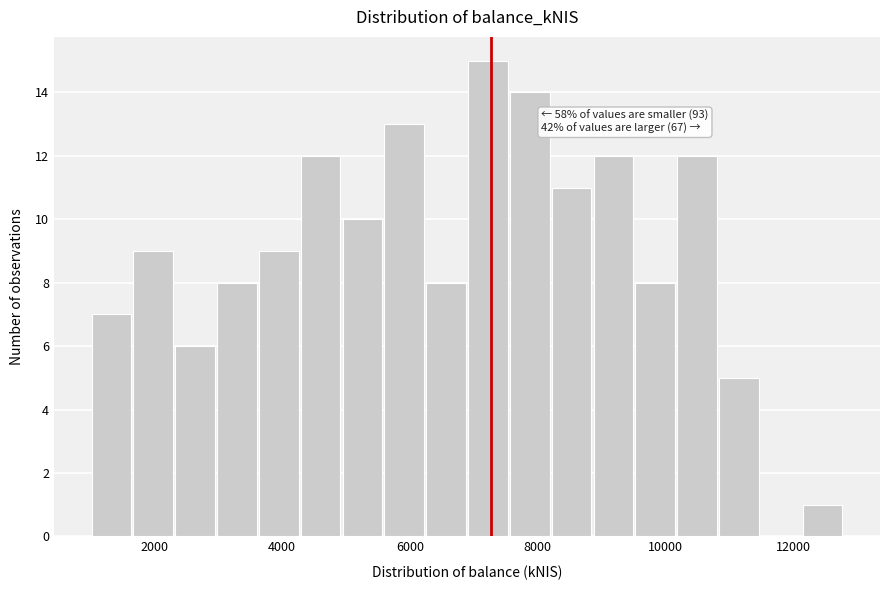

Read against the x-axis, roughly where is the centre of the tallest bar?

7200